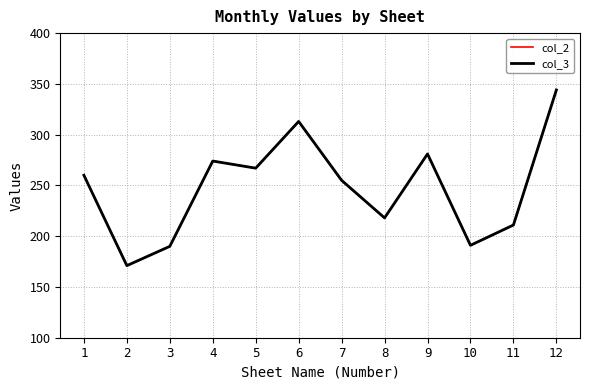

True or false: col_2 and col_3 intersect in this chart.

False